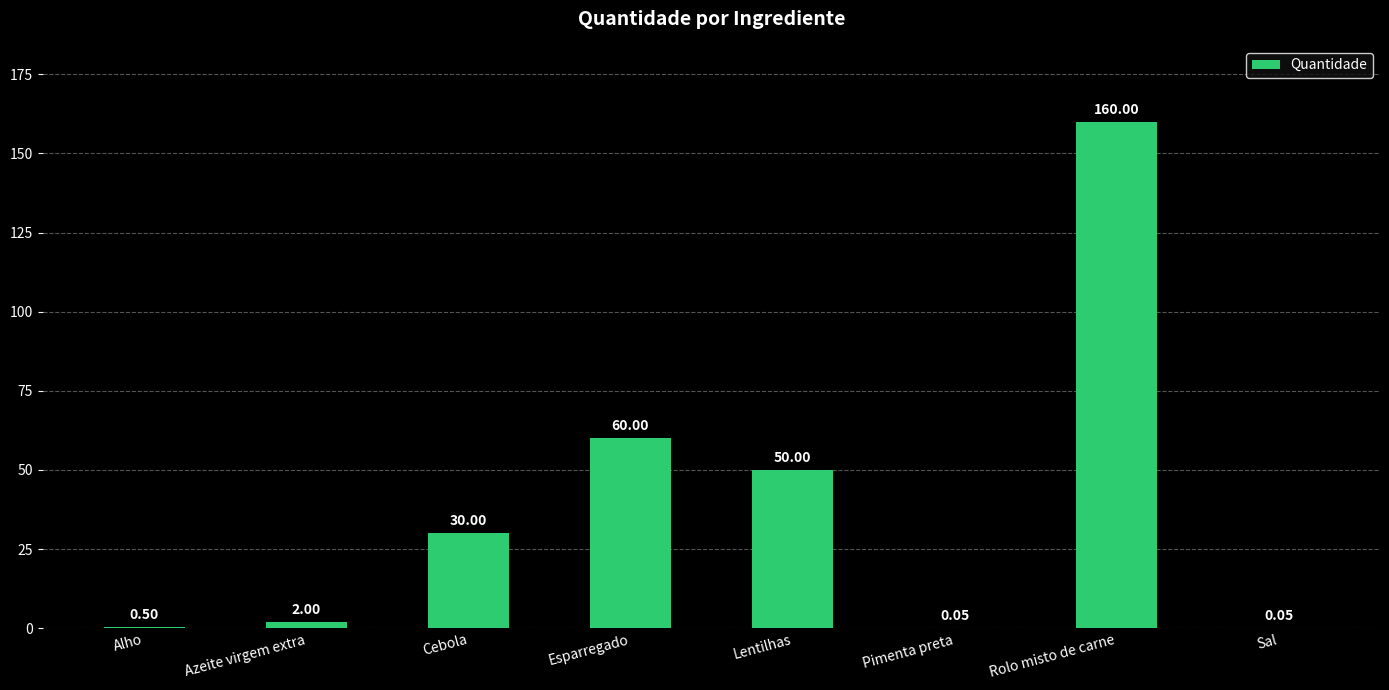

True or false: the data shows 60.0 at Esparregado.

True